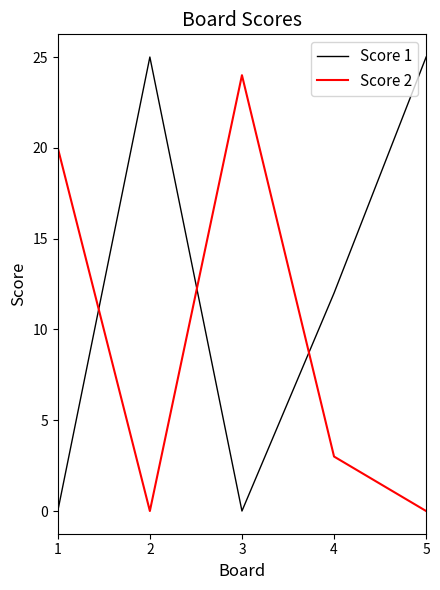

Which series has the largest range (max minus min)?

Score 1